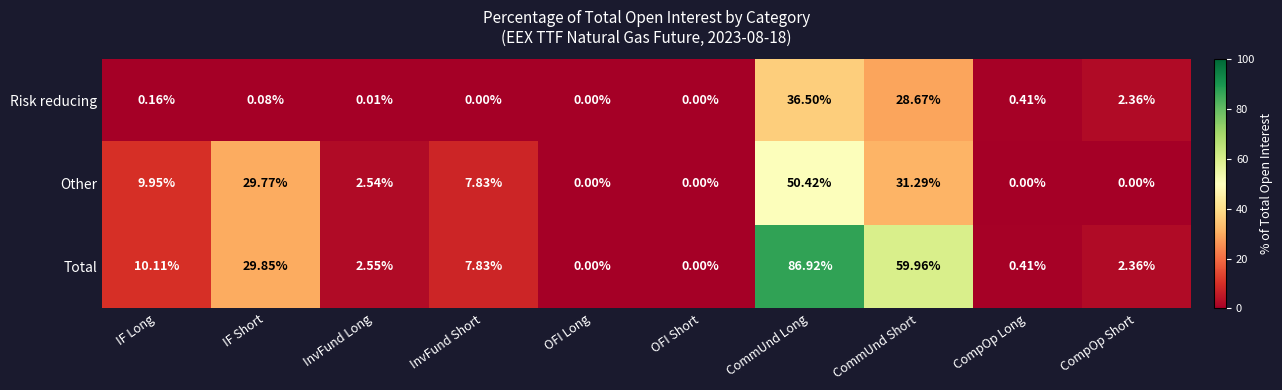

List the series in order of their peak value, lowest first.

Risk reducing, Other, Total